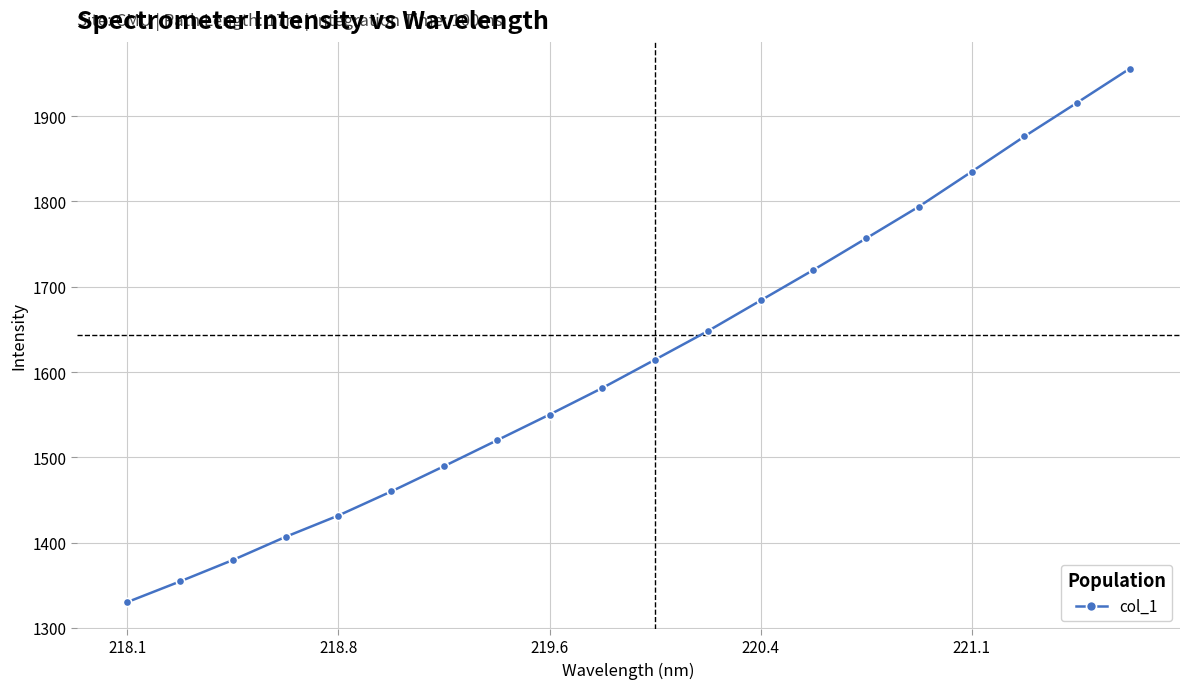

True or false: there are more than 1 points higher than both neighbors.

False